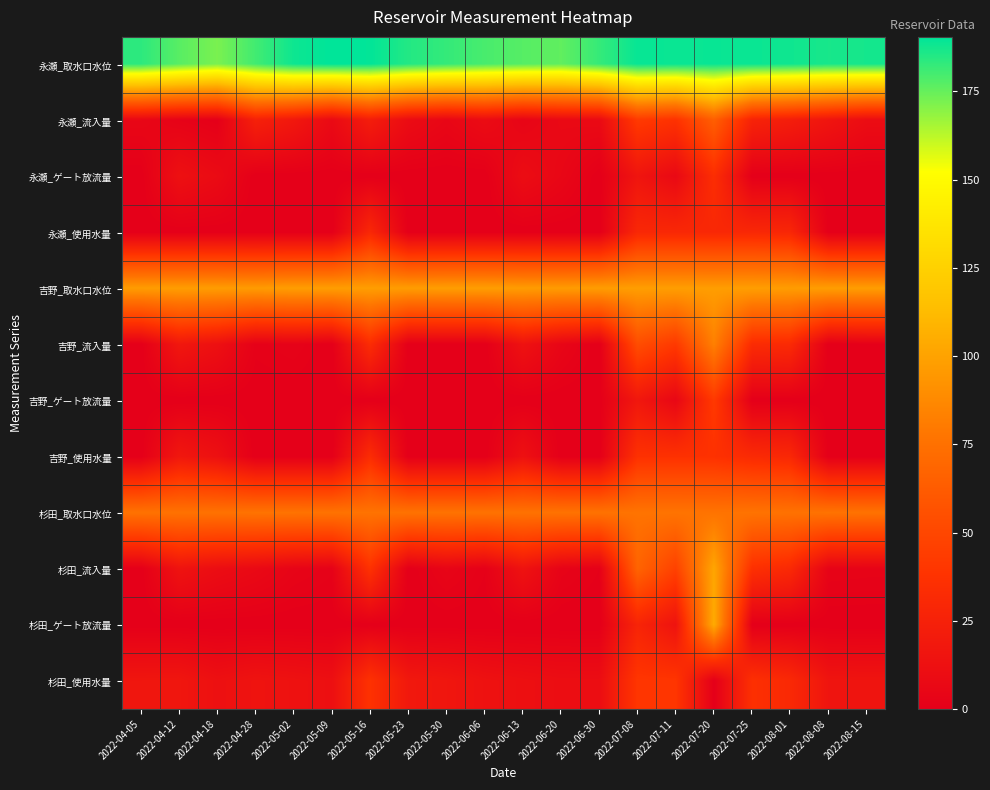

Which has a higher value, 2022-05-02 or 2022-06-13?

2022-05-02